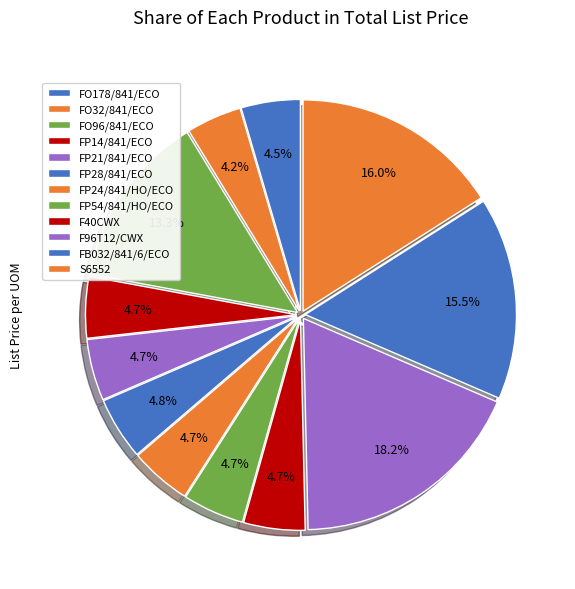

The FP28/841/ECO slice represents 1% of the pie. True or false?

False